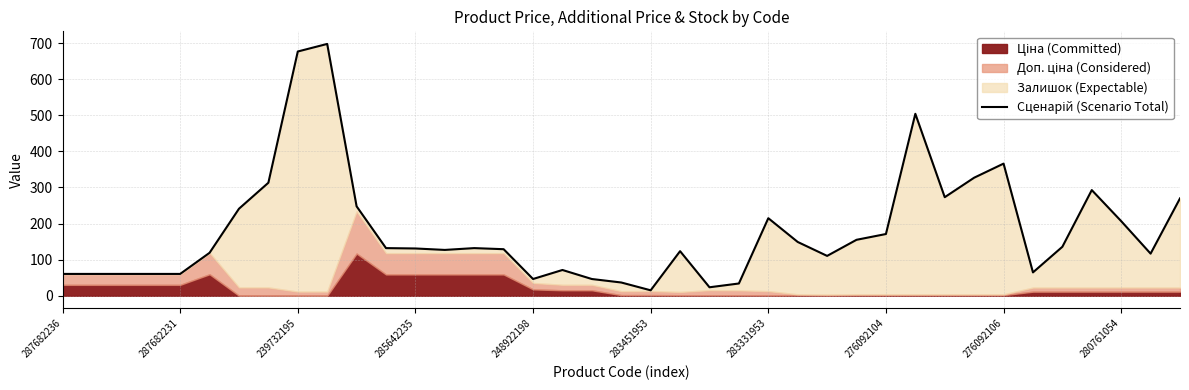

What is the average value?

179.5